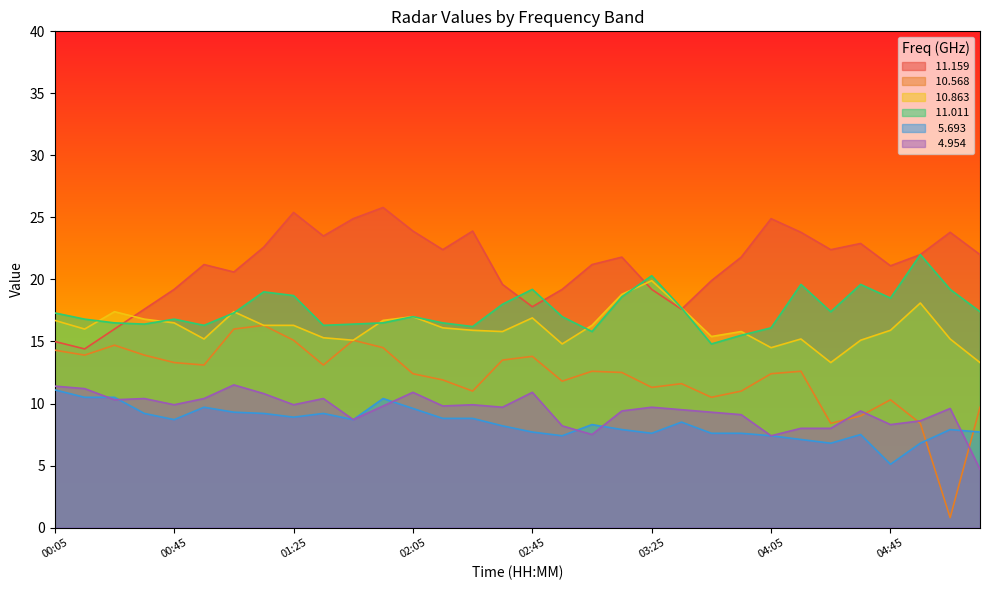

How many lines are shown in the chart?

6